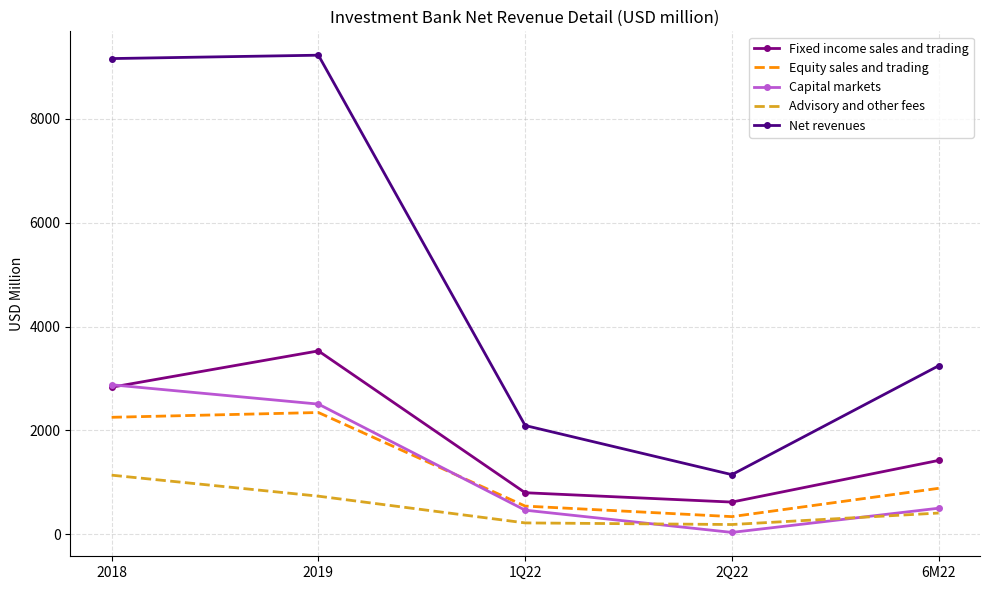

Where does the Fixed income sales and trading series first go above 1424?

2018